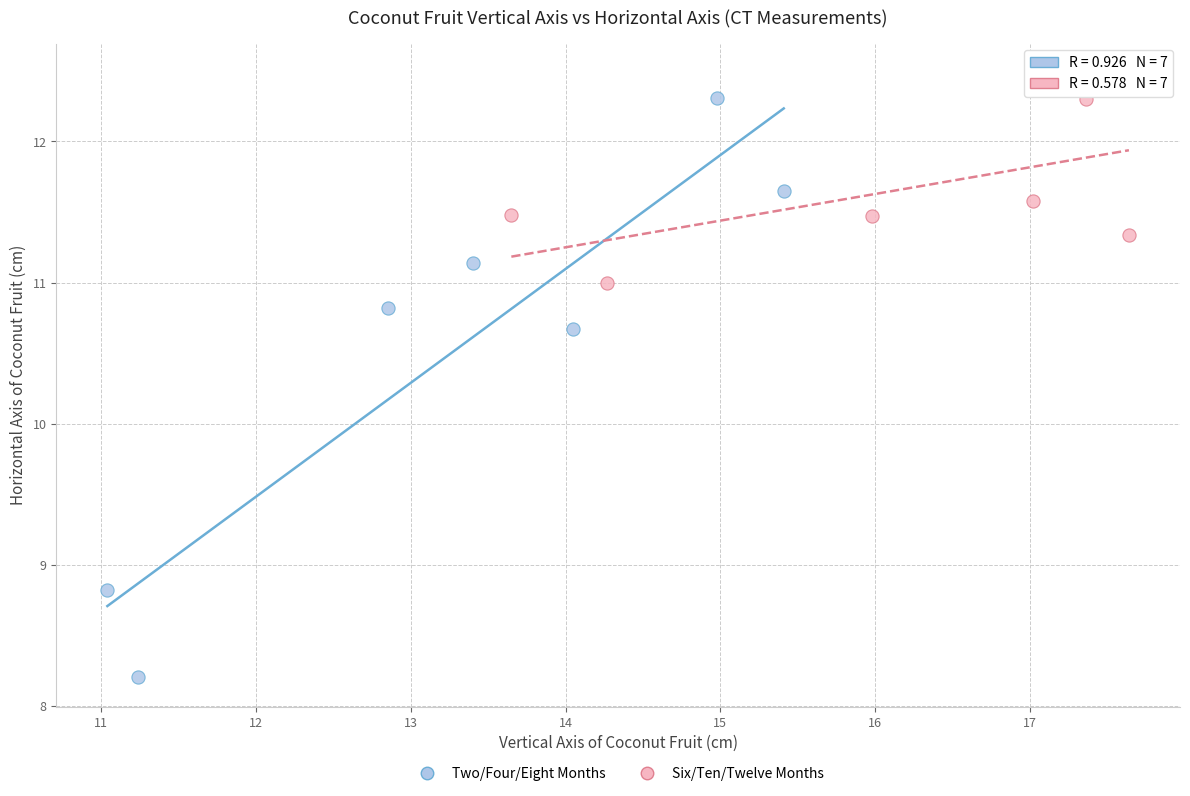

Which series has the largest Y range (max minus min)?

Two/Four/Eight Months